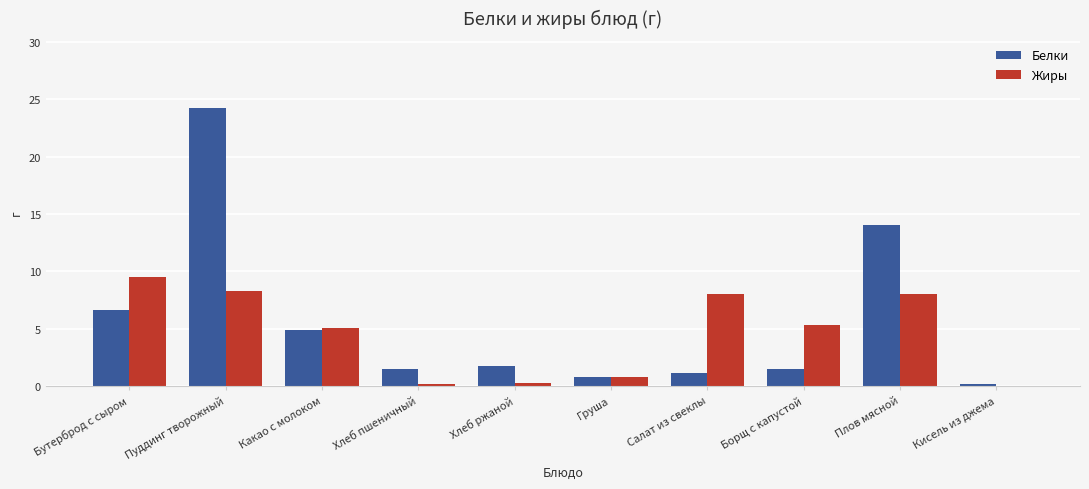

At which category does the chart reach its peak across all series?

Пуддинг творожный